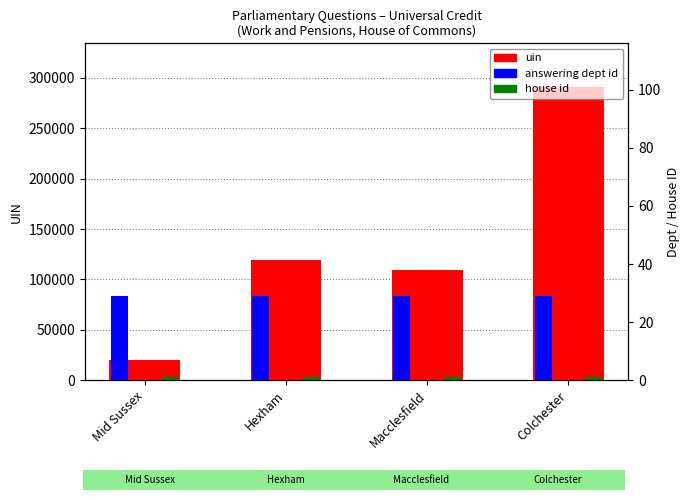

What is the label of the 3rd bar from the right?

Hexham